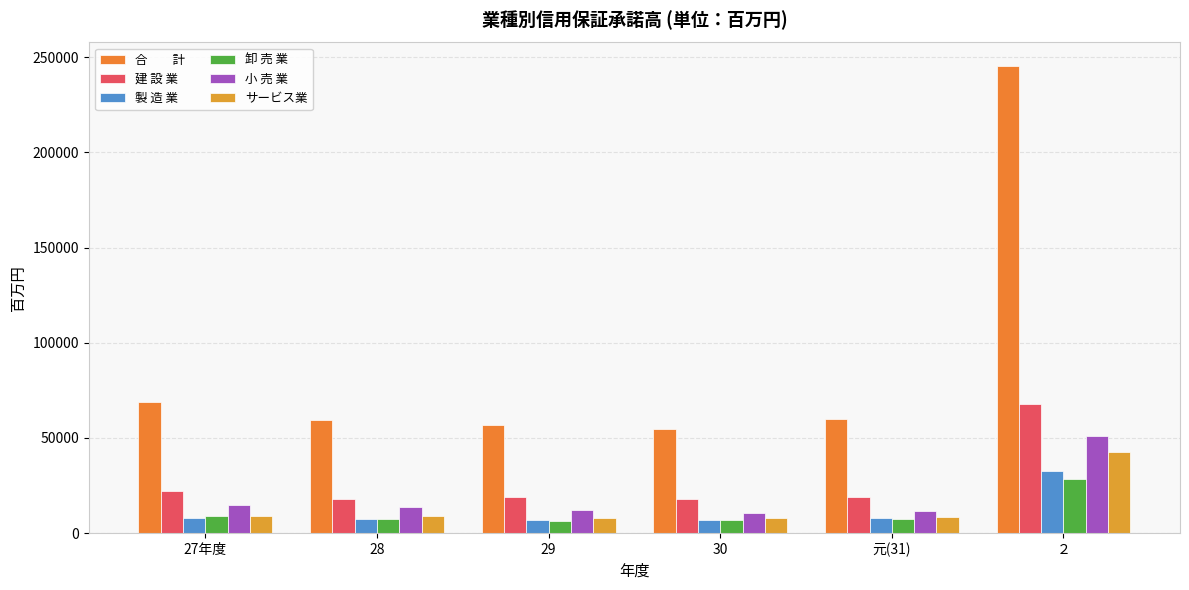

What is the label of the 6th bar from the left?

２